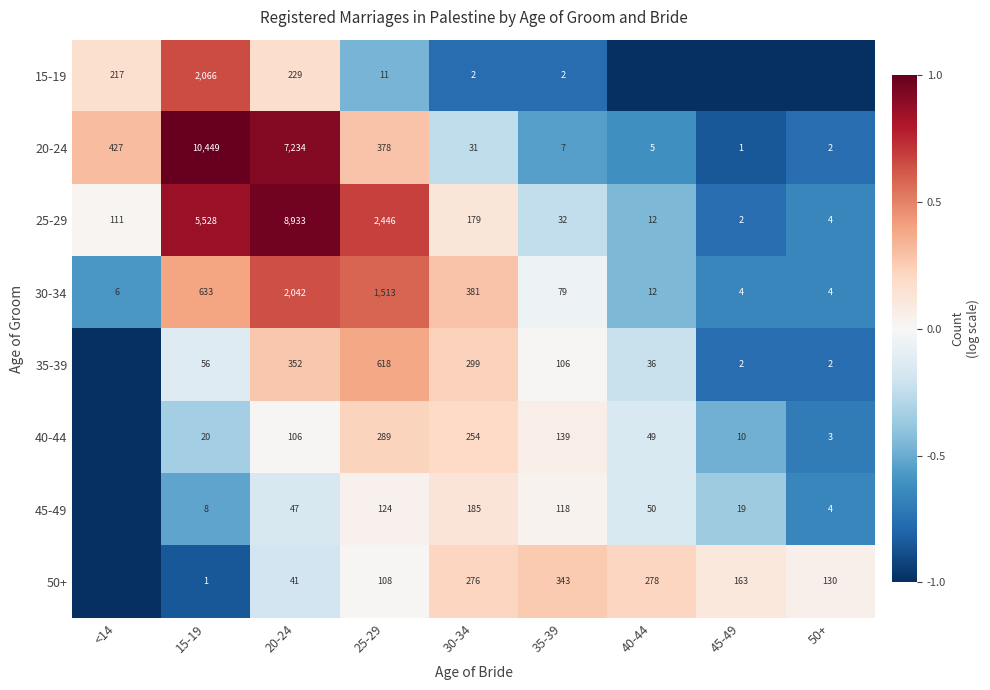

Where does the 20-24 series first go above 31?

<14